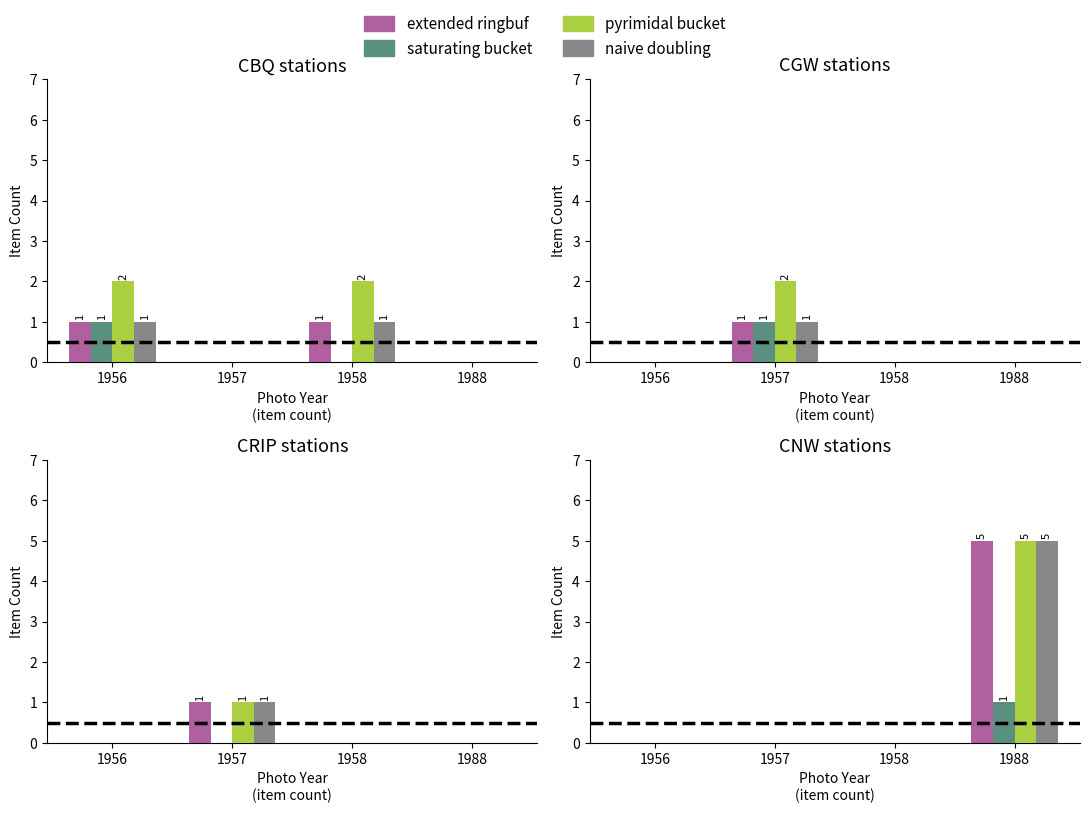

True or false: extended ringbuf has a value of 2 at 1958.

False